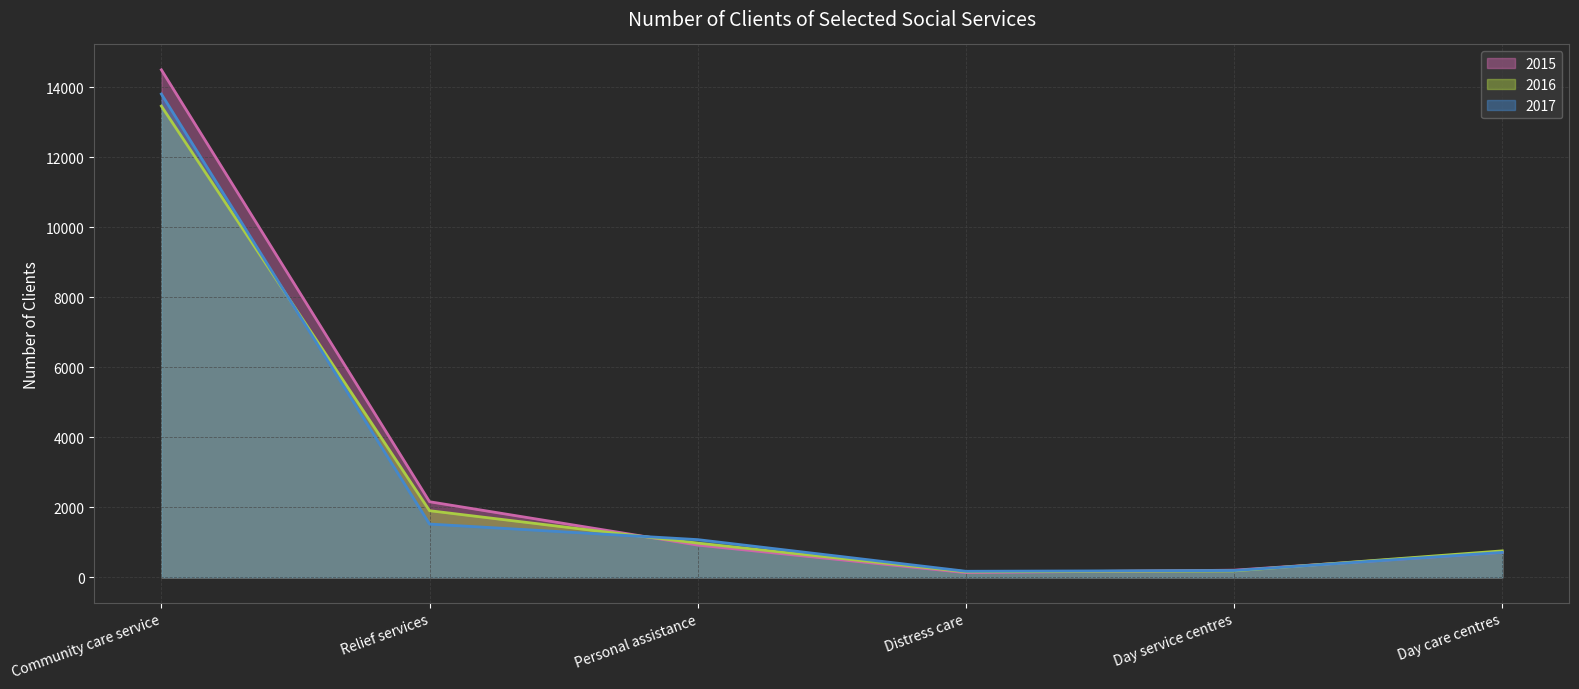

What position from the left is Community care service?

1